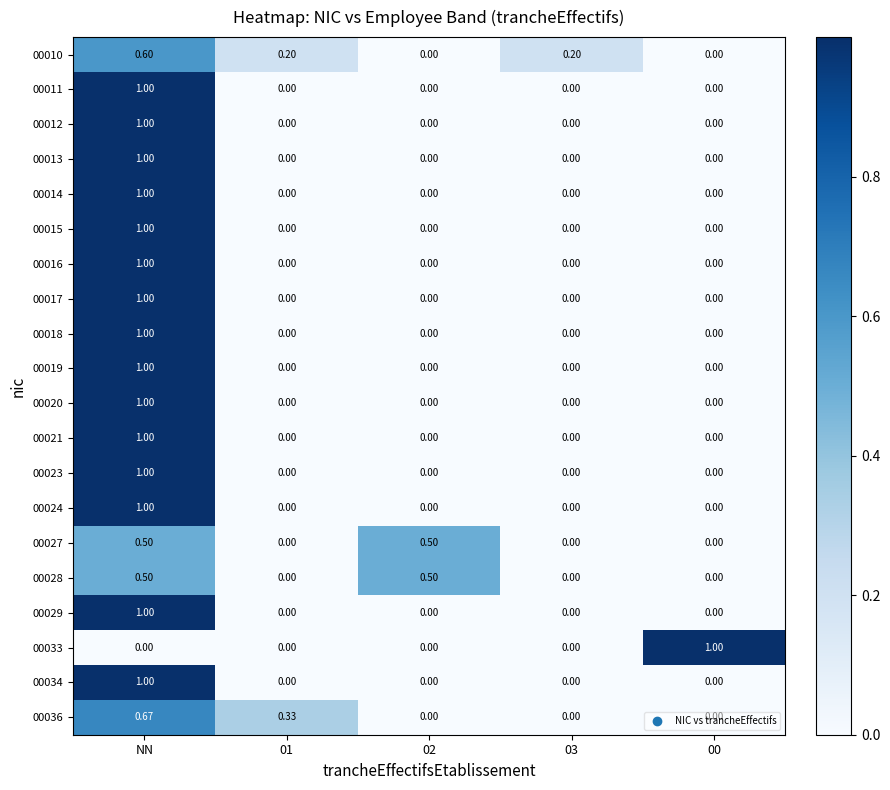

At which category is the sum across all series the highest?

NN